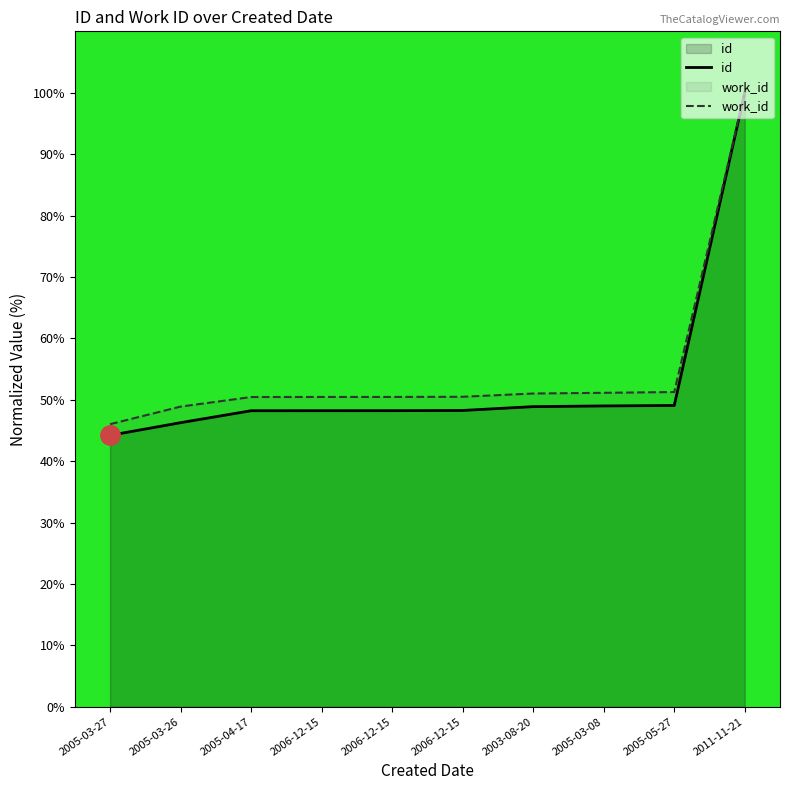

What is the lowest value of the work_id series?

46.0